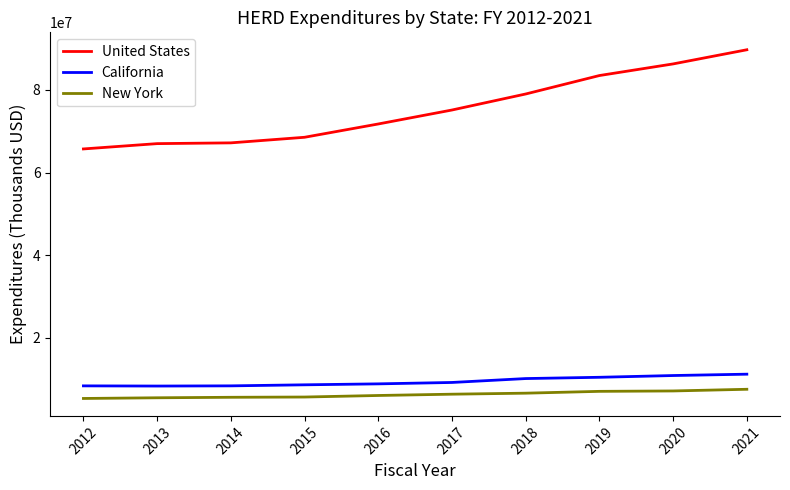

True or false: United States has more than 1 points higher than both neighbors.

False